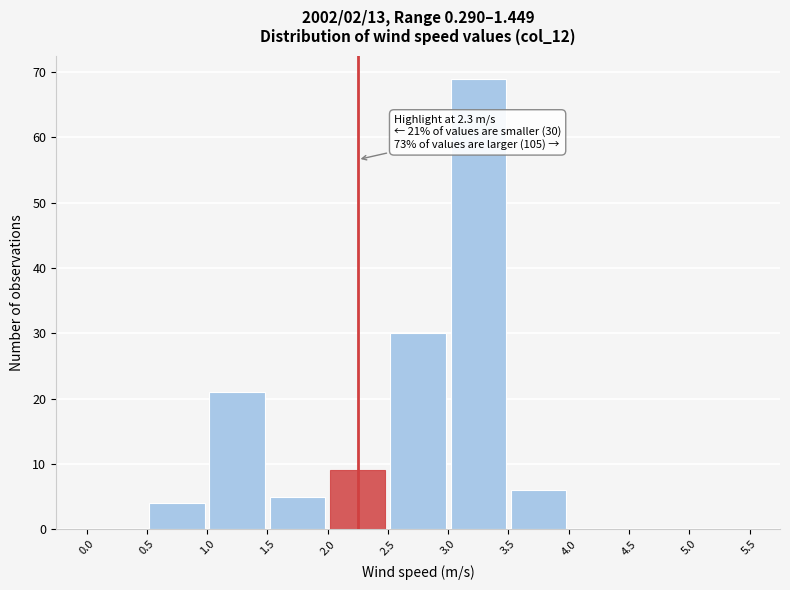

Over which range of the x-axis is the bar tallest?

3.0 to 3.5